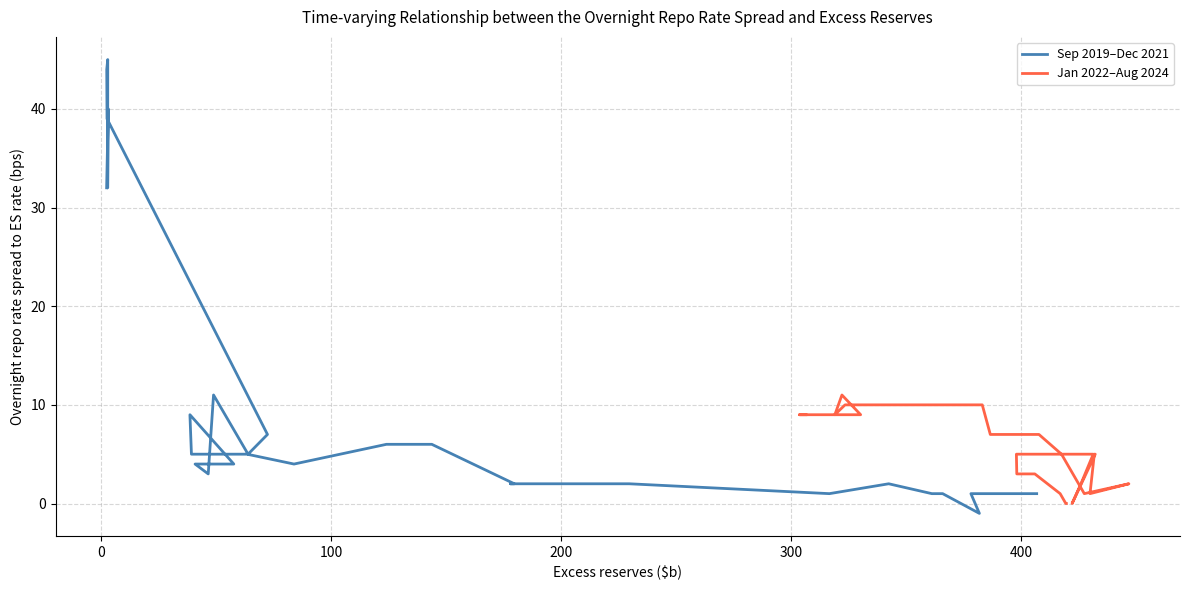

How many interior local peaks does the Jan 2022–Aug 2024 series have?

2